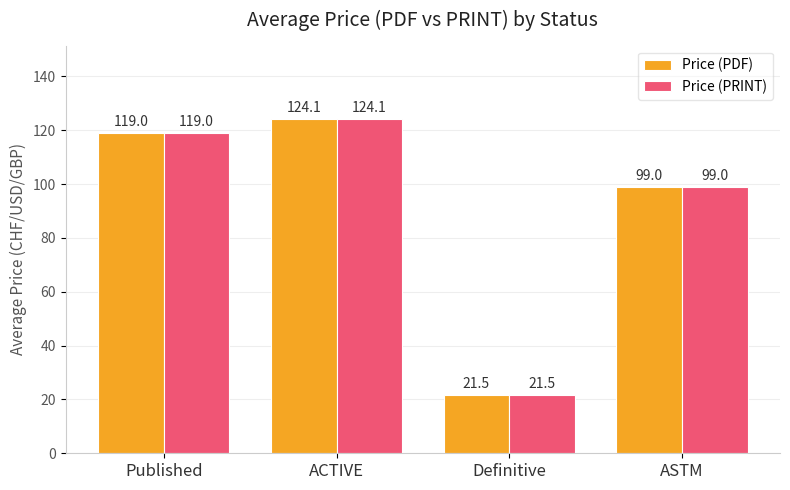

Are the bars horizontal?

No